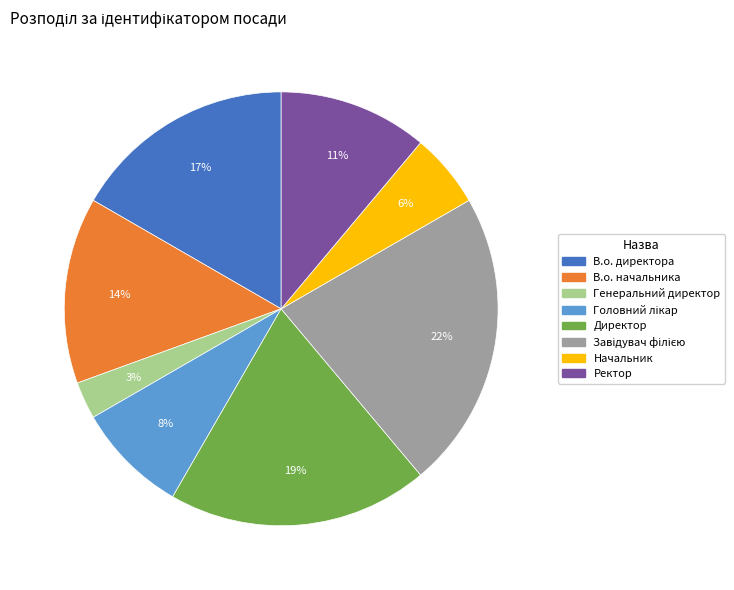

Which slice is the smallest?

Генеральний директор